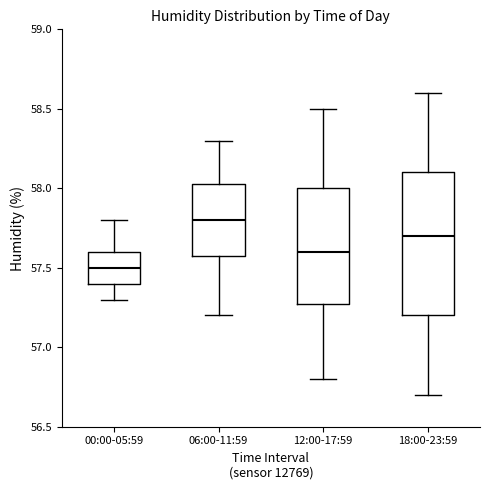

Comparing the boxes themselves (not the whiskers), which one is the tallest?

18:00-23:59